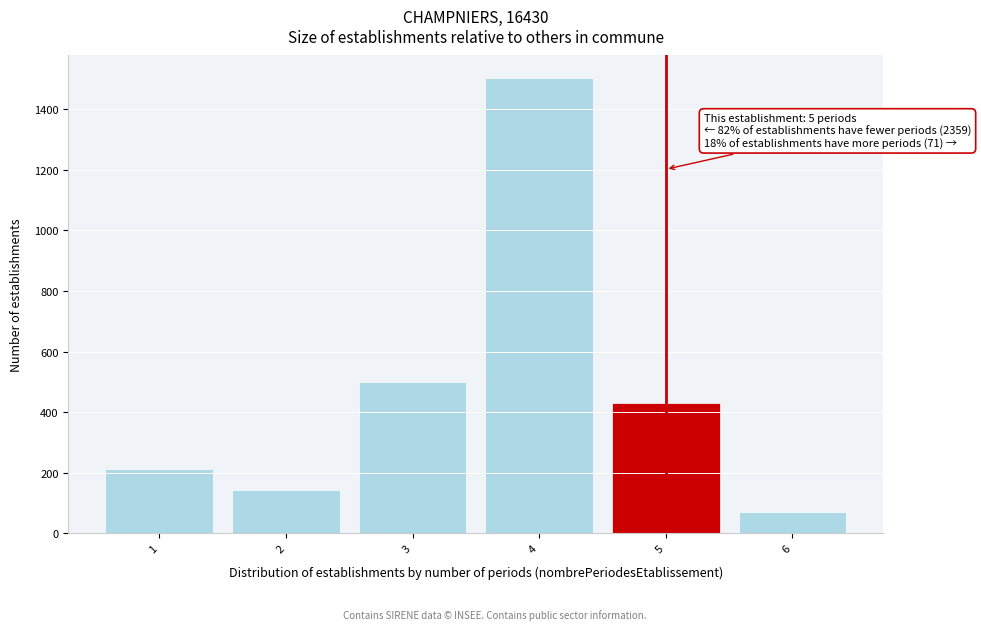

Reading right to left, what are all the values shown in this chart?

6=71	5=429	4=1502	3=500	2=143	1=214